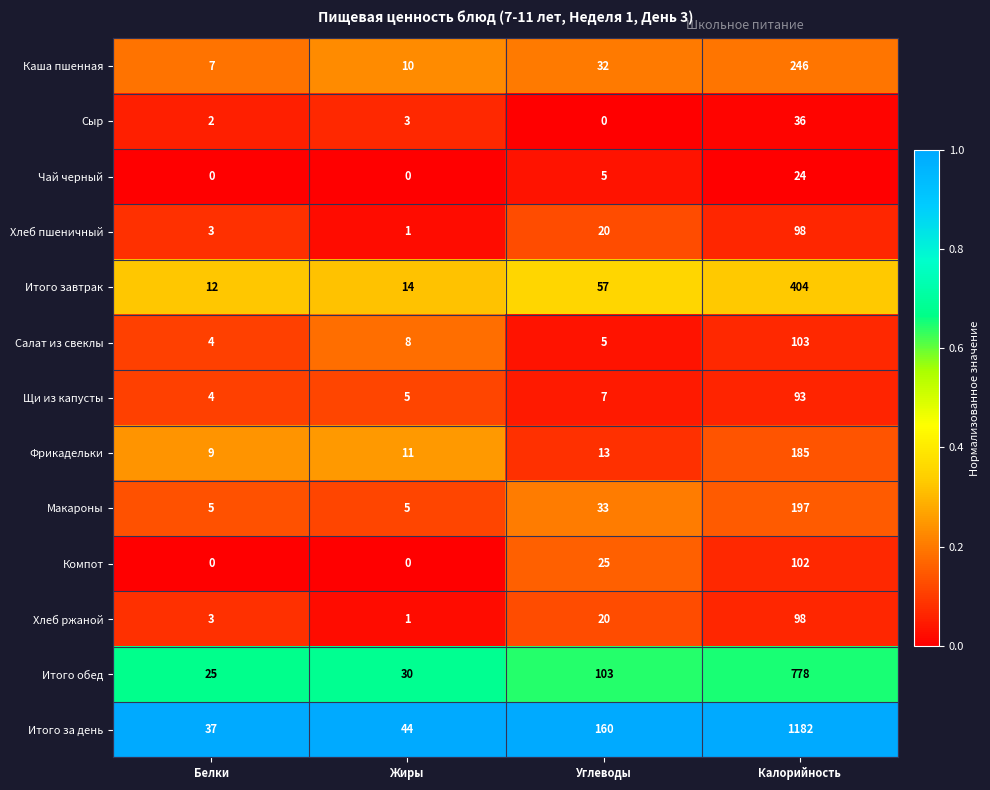

Count the Макароны values in the range 5 to 197.

4